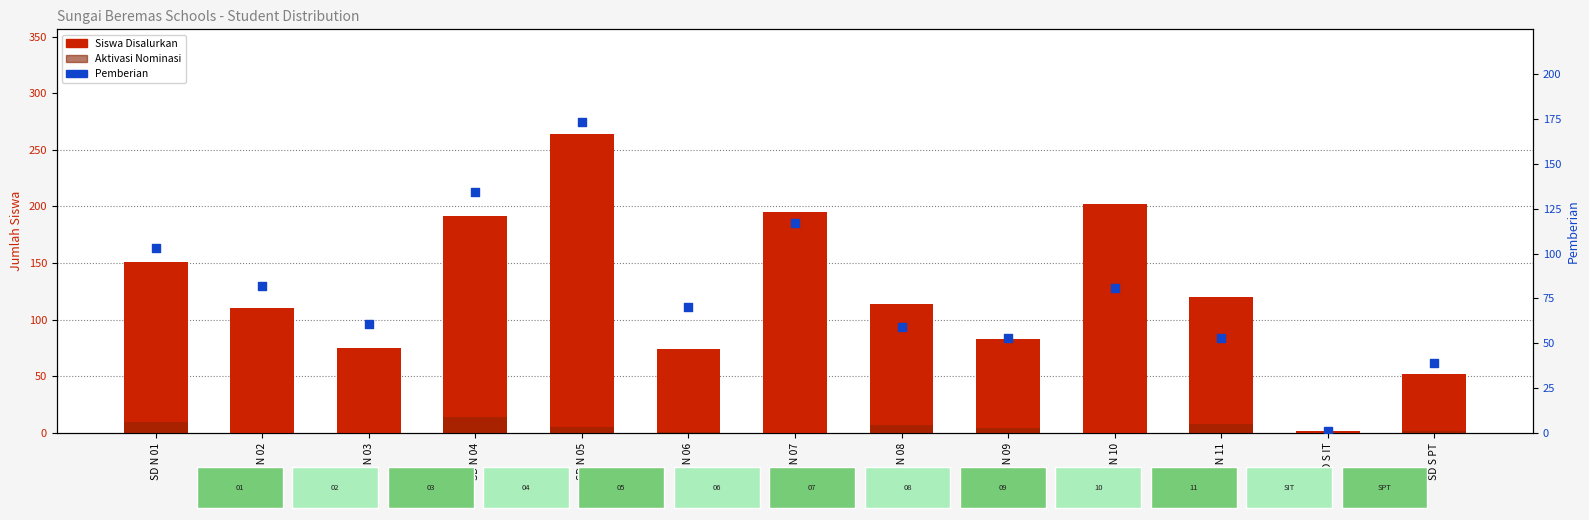

Which series has the largest total across all categories?

Siswa Disalurkan